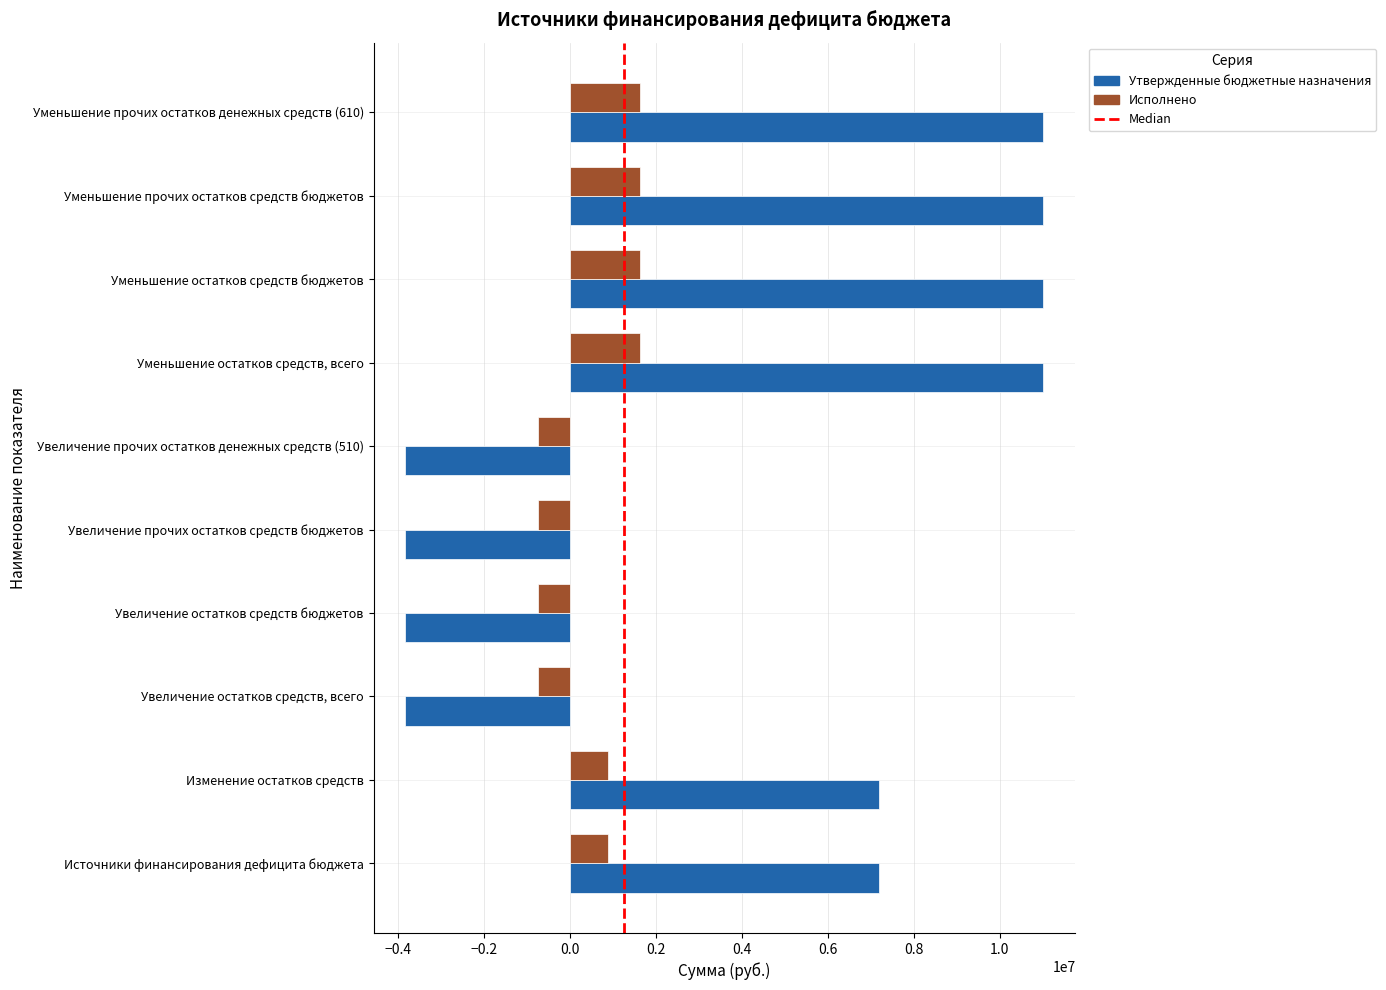

What is the difference between the second highest and minimum values in the Утвержденные бюджетные назначения series?

14842800.0